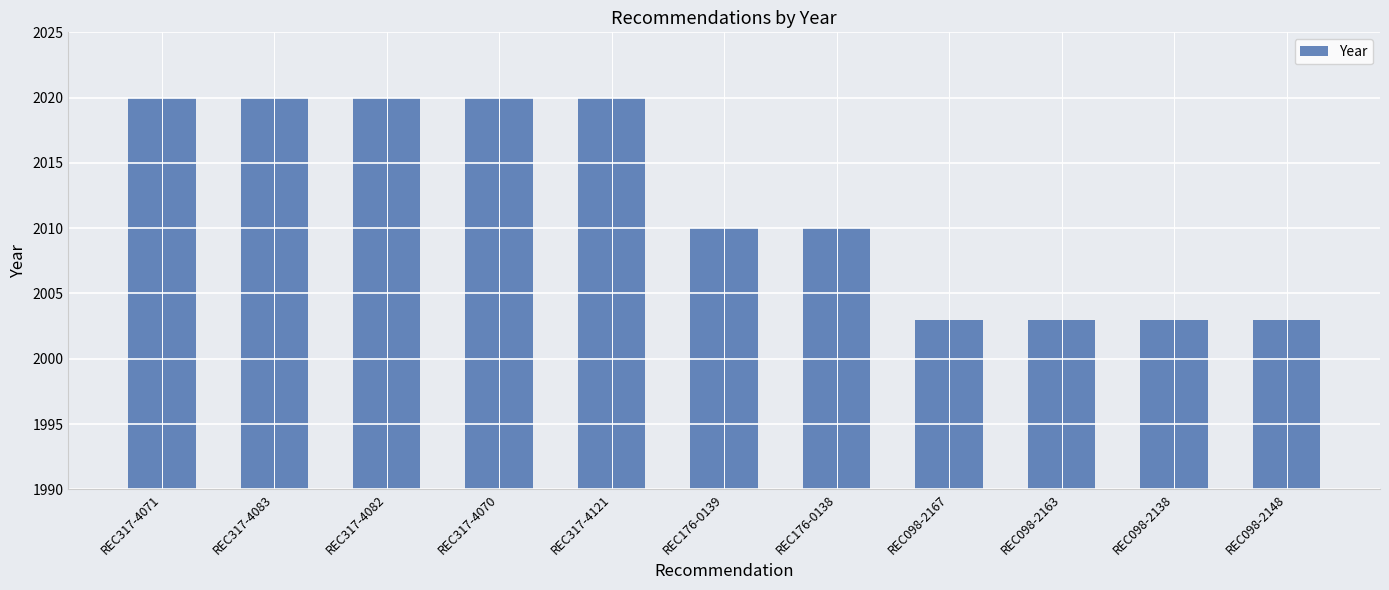

How many bars are there in total?

11